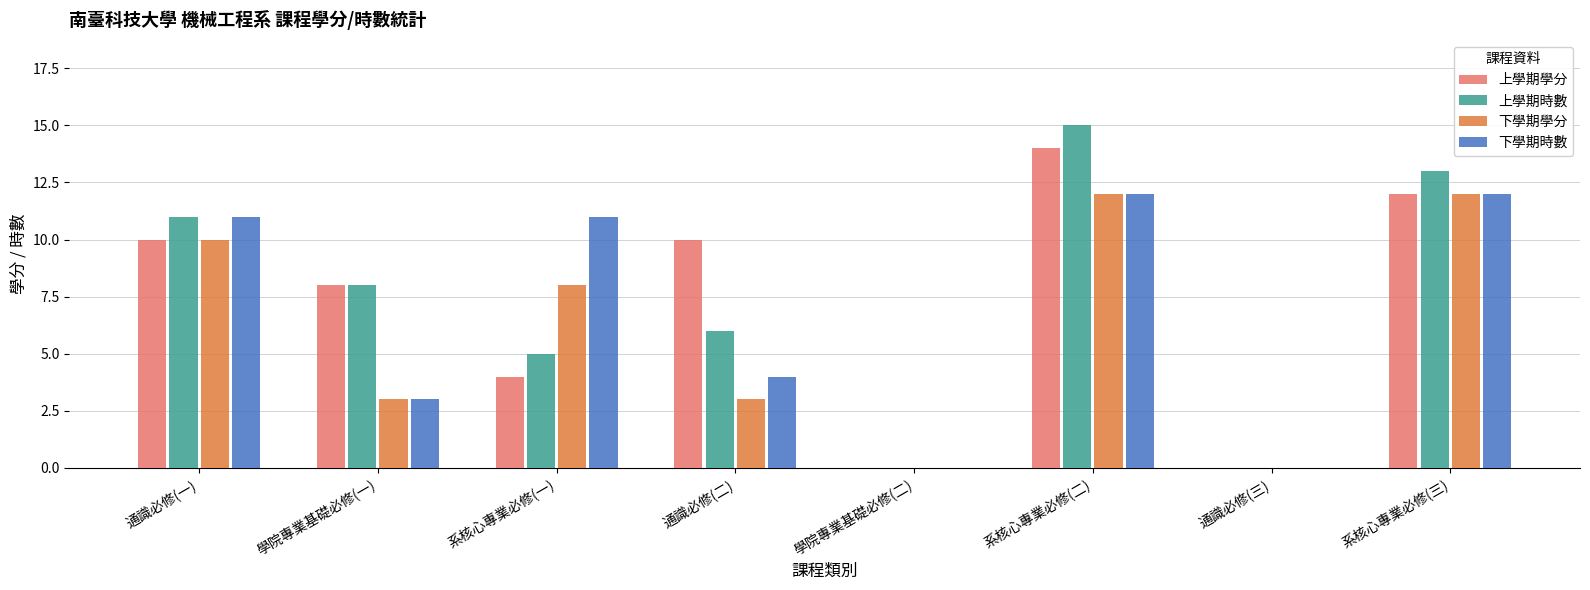

Is it true that 上學期學分 equals 7 at 系核心專業必修(二)?

False